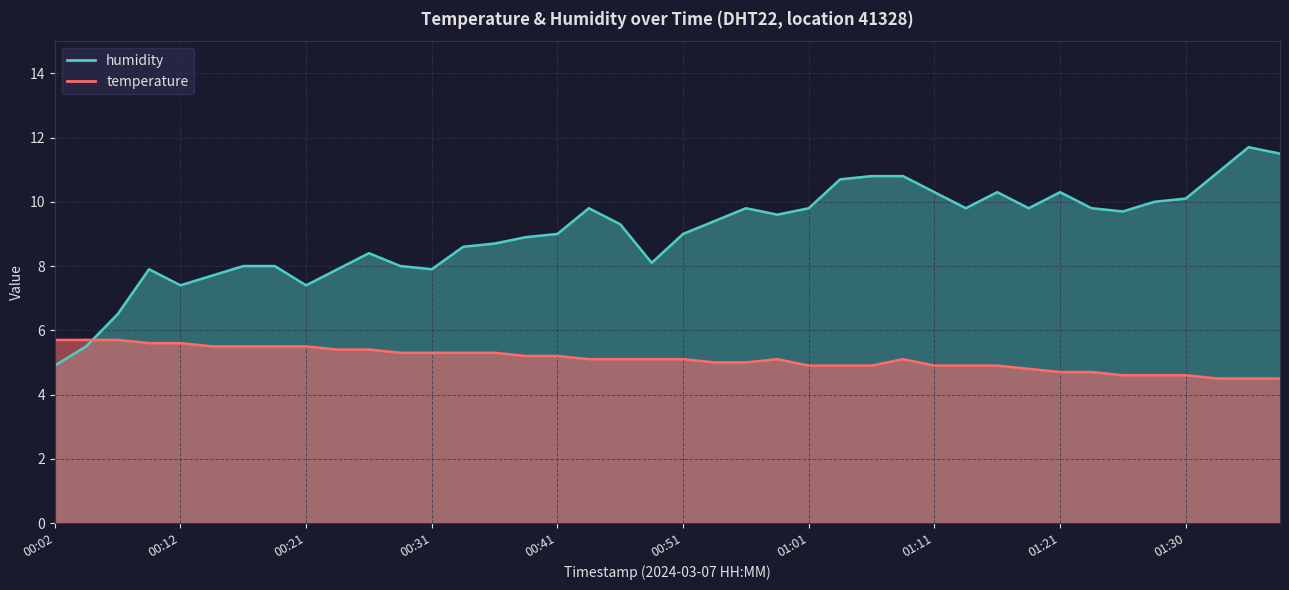

What is the difference between the maximum and minimum values in the humidity series?

6.8